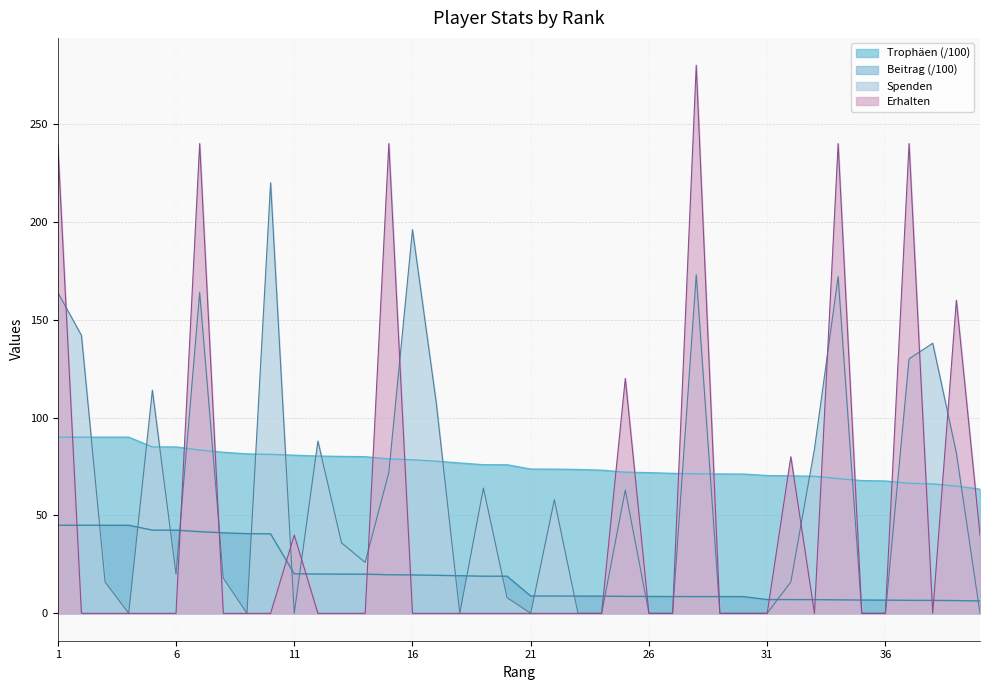

In Spenden, how many points are higher than both neighbors (excluding endpoints)?

11